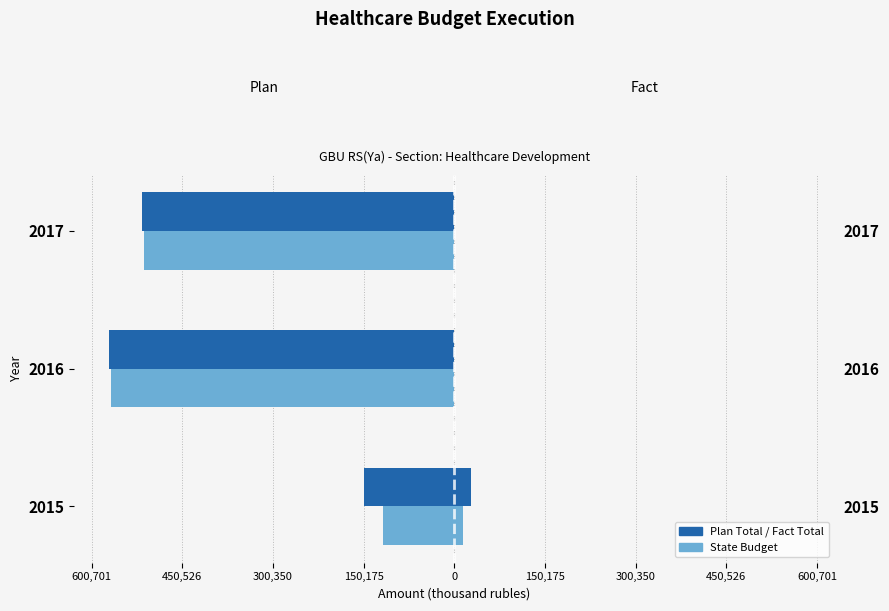

What is the average value of the State Budget Plan series?

-399964.3